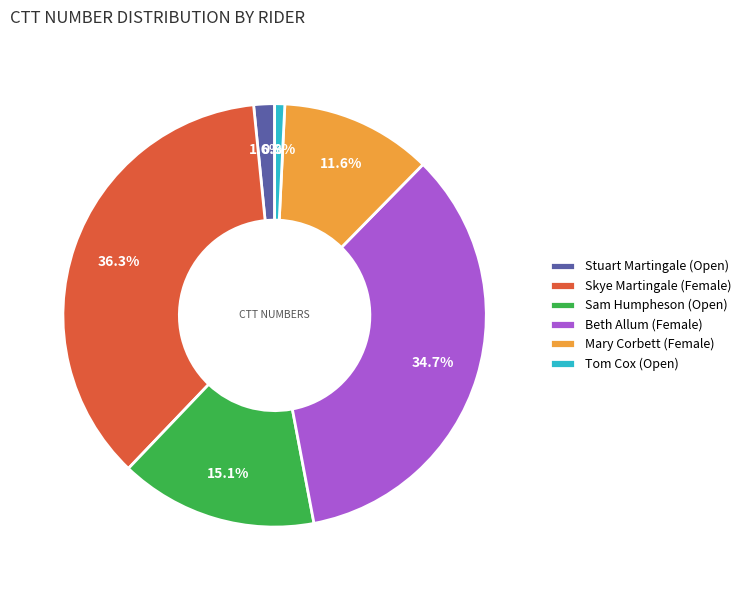

The Tom Cox (Open) slice represents 11% of the pie. True or false?

False